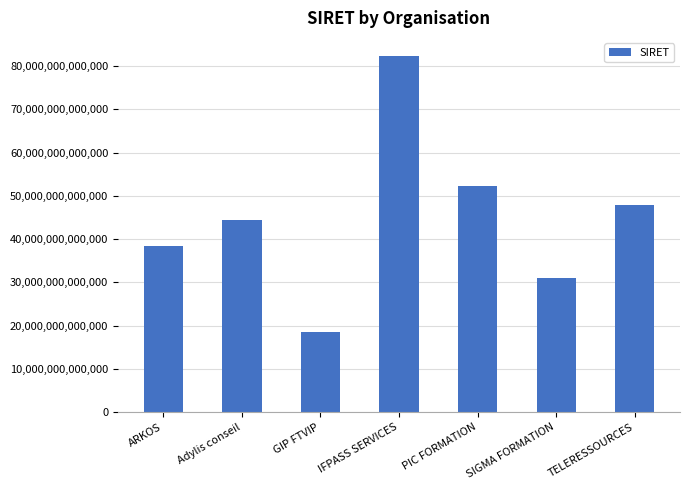

The value at PIC FORMATION is 52162464300024. True or false?

True